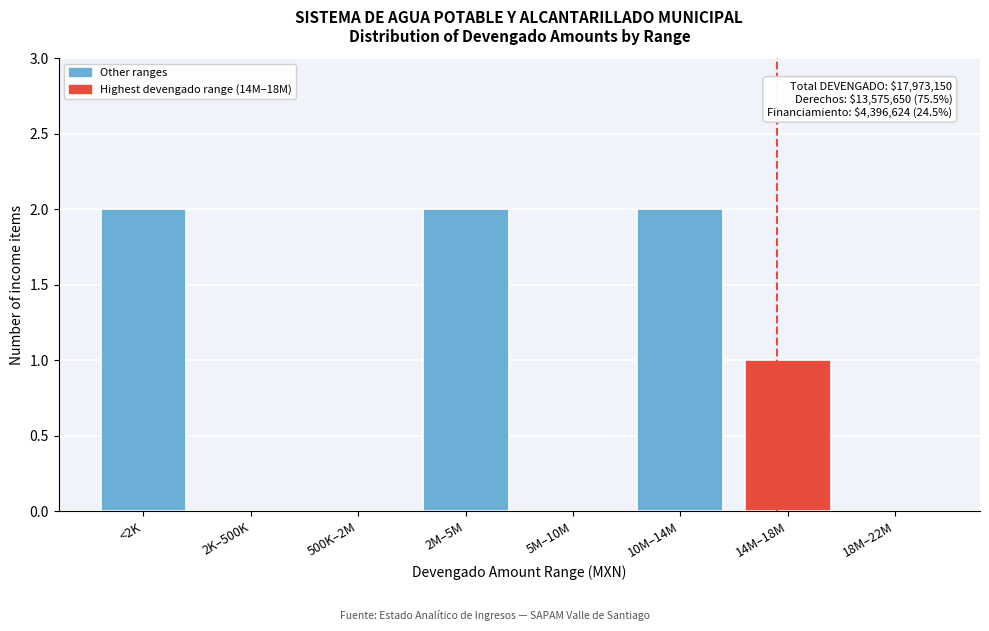

Reading right to left, list all the values displayed in this chart.

18M–22M=0	14M–18M=1	10M–14M=2	5M–10M=0	2M–5M=2	500K–2M=0	2K–500K=0	<2K=2